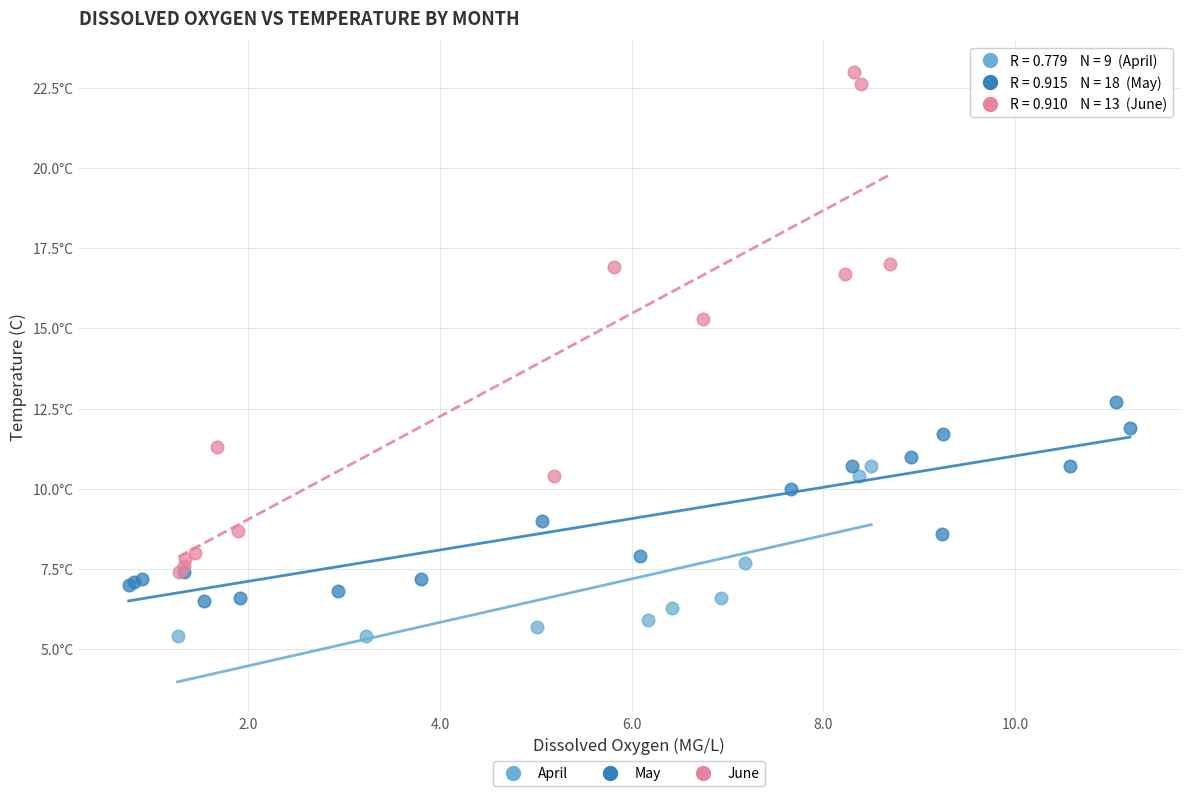

Which series has the largest Y range (max minus min)?

June